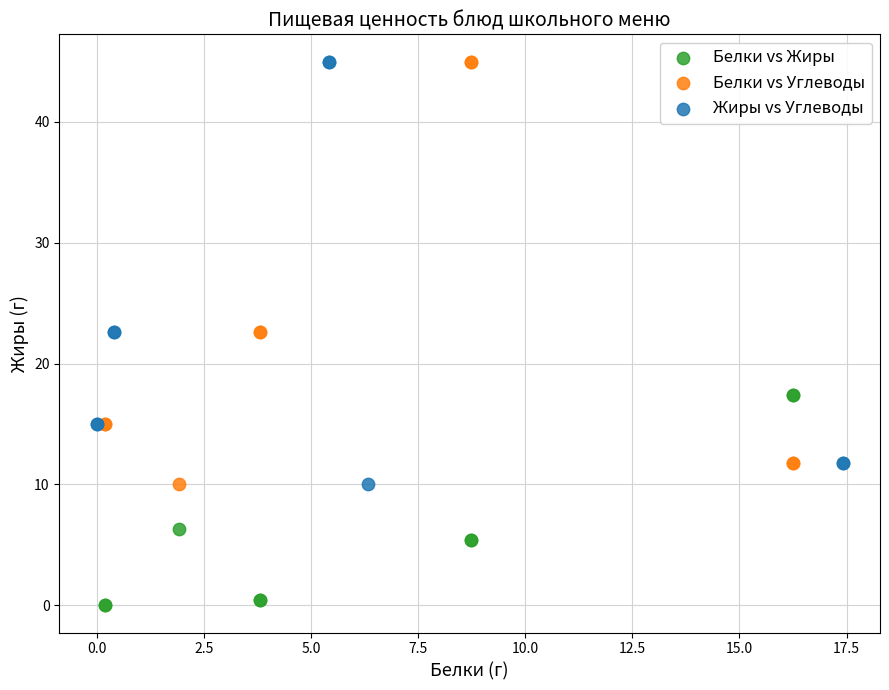

Which series contains the lowest Y value?

Белки vs Жиры